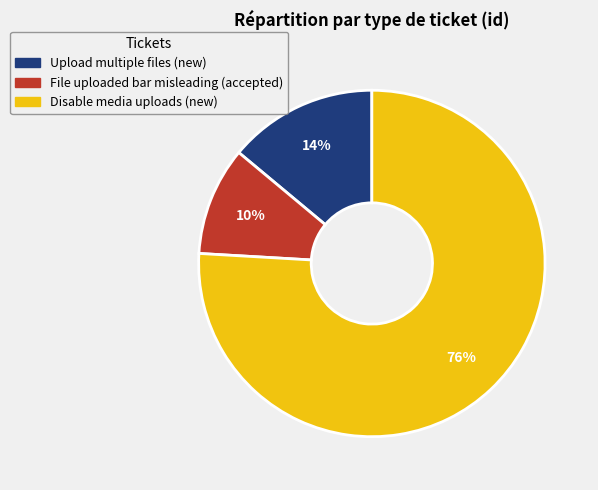

Which slice represents more than half of the pie?

Disable media uploads (new)